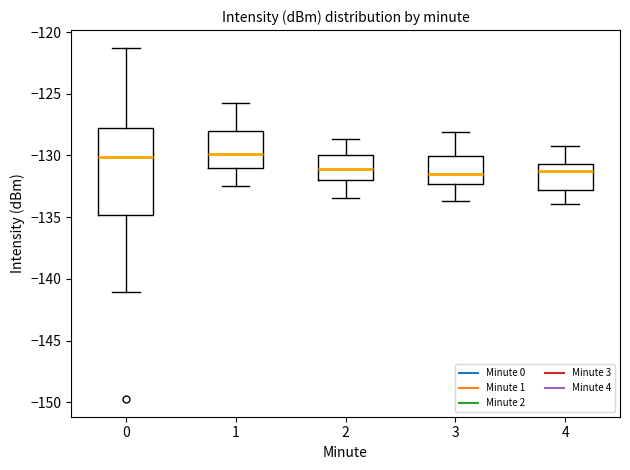

Reading left to right, read every box against the y-axis: the position of its median line, the range the box covers, and the ends of its whiskers. The values are not printed on the chart, so give them approximately, as read against the axis.

0: median -130.0, box -135.0 to -128.0, whiskers -141.0 to -121.5
1: median -130.0, box -131.0 to -128.0, whiskers -132.5 to -125.5
2: median -131.0, box -132.0 to -130.0, whiskers -133.5 to -128.5
3: median -131.5, box -132.5 to -130.0, whiskers -133.5 to -128.0
4: median -131.0, box -133.0 to -130.5, whiskers -134.0 to -129.0